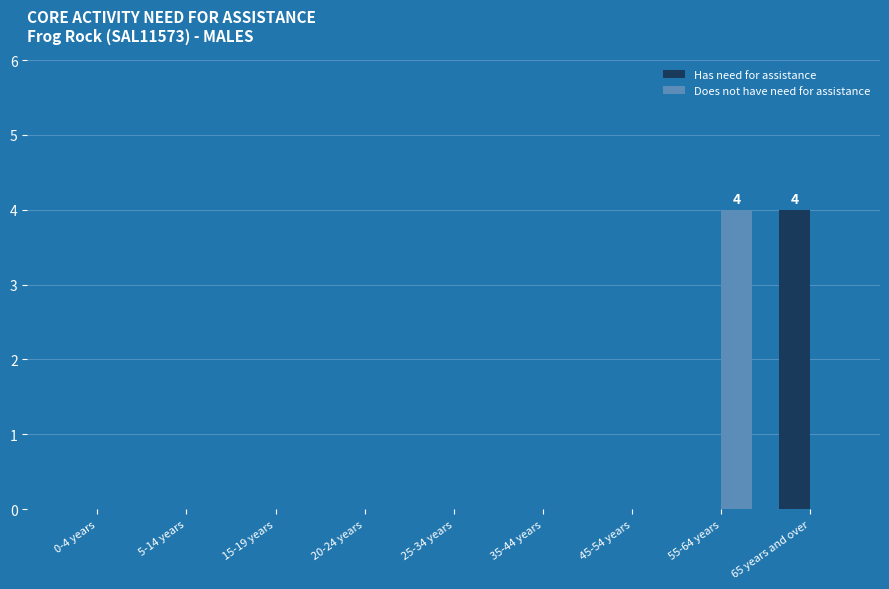

How many categories are shown in the chart?

9